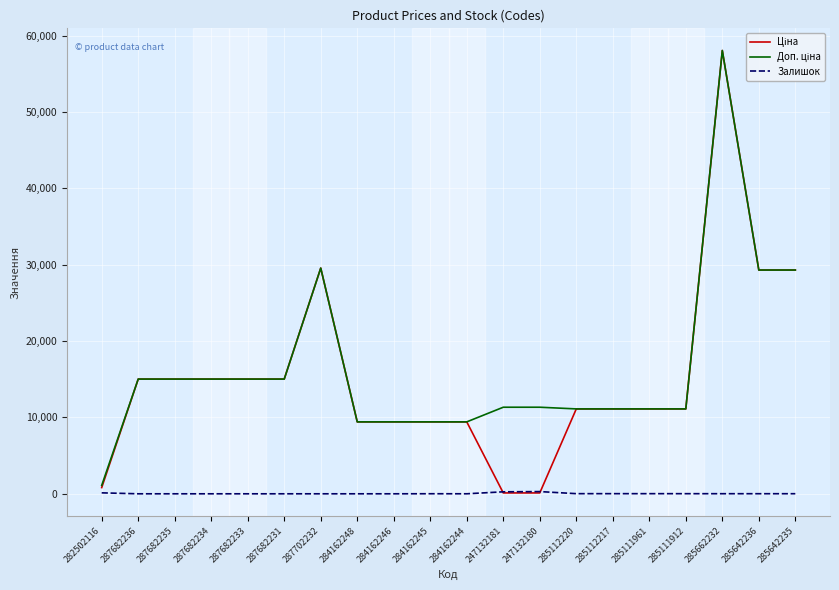

At which category does the chart reach its minimum across all series?

287682236